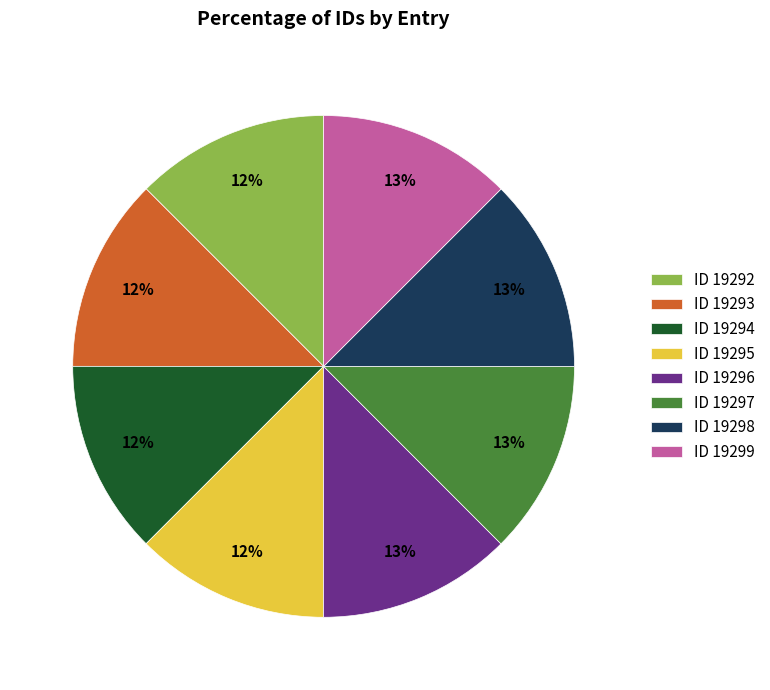

To the nearest percent, what is the average slice percentage?

12%